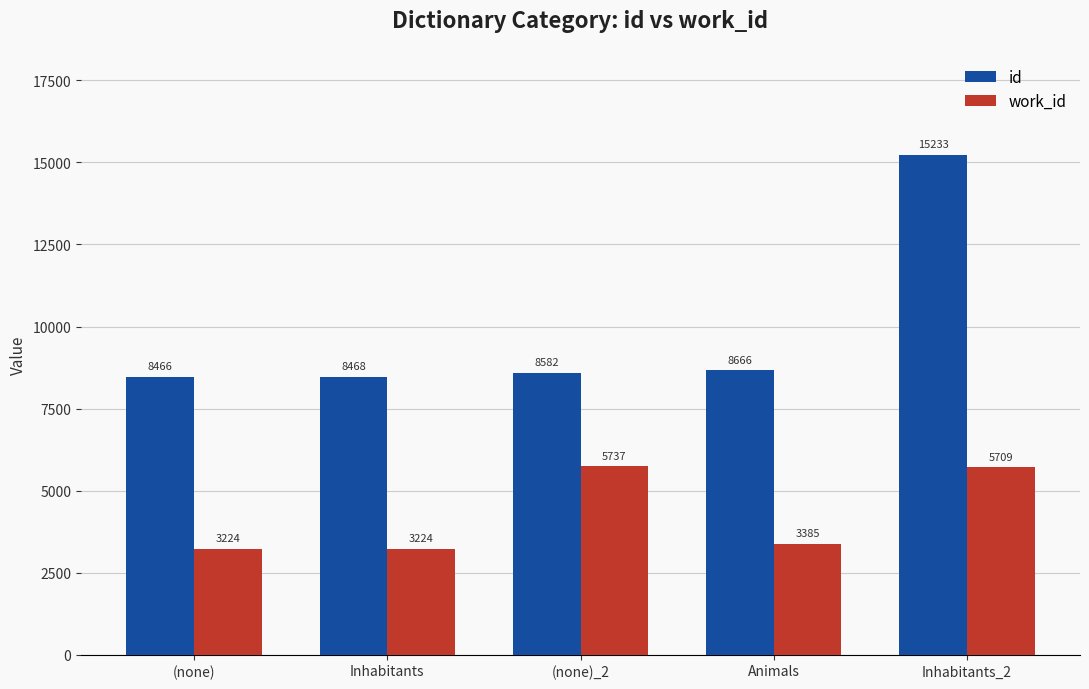

True or false: id has a value of 5329 at (none).

False